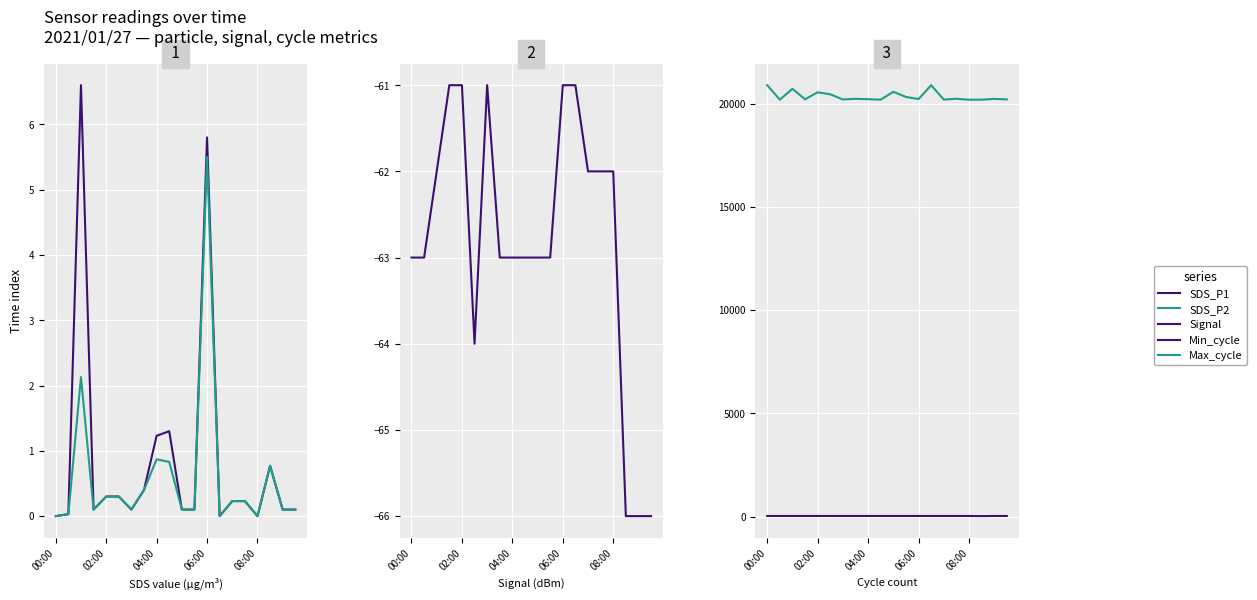

What is the difference between the highest and lowest values at 11?

20383.0